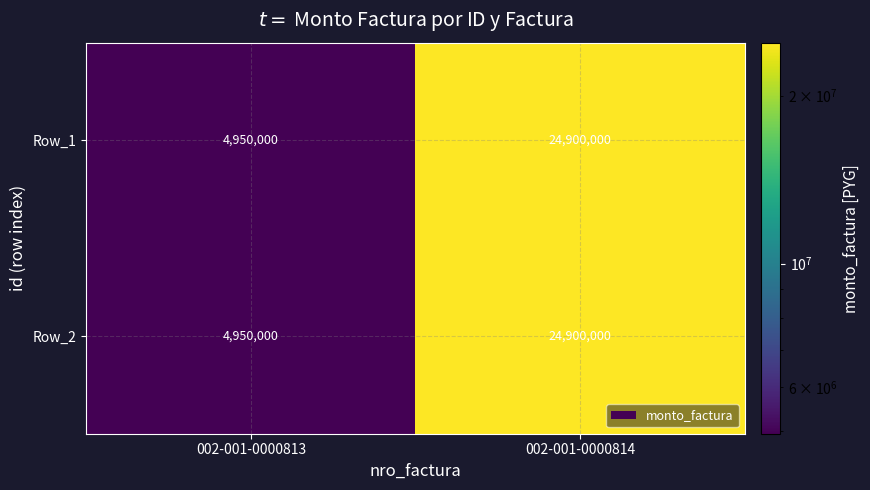

Rank the categories by Row_2 value from lowest to highest.

002-001-0000813, 002-001-0000814